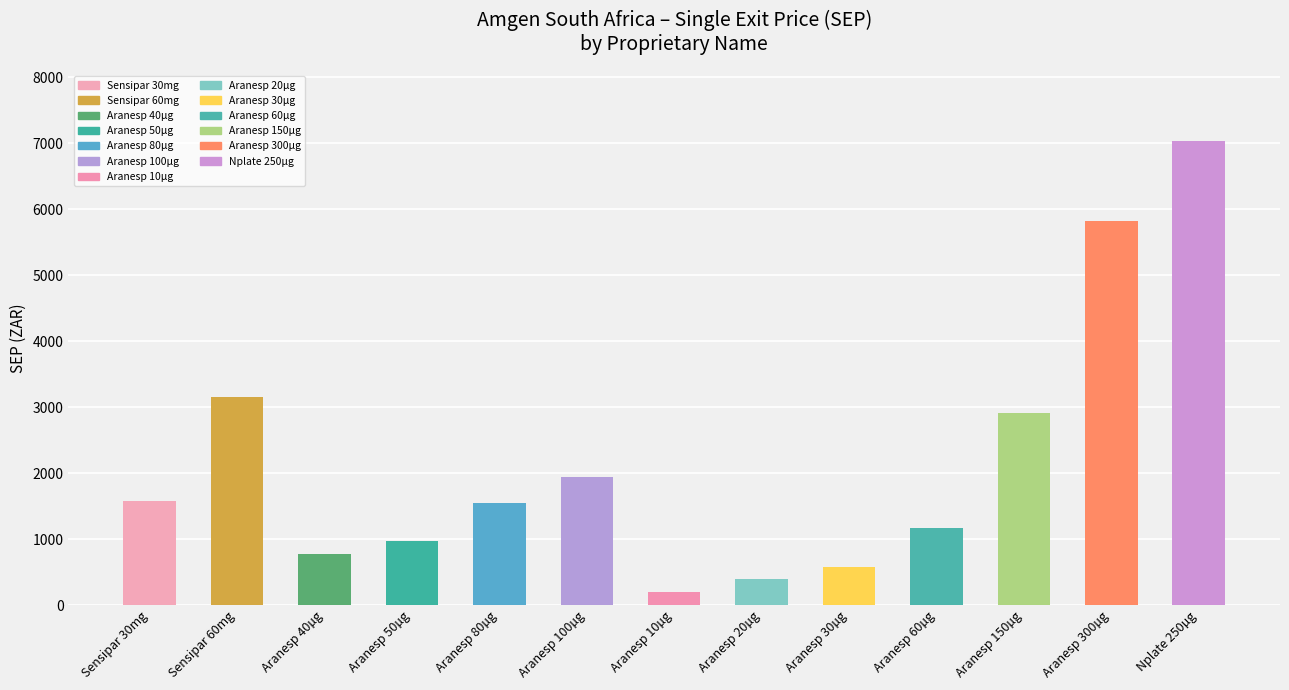

At which label is SEP closest to 3613?

Sensipar 60mg